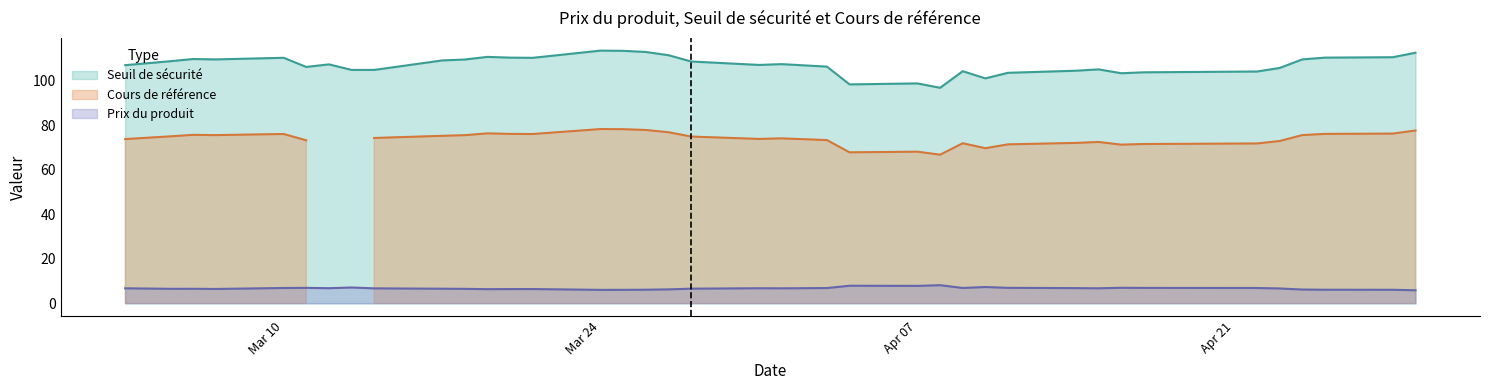

The value of Prix du produit at 2025-04-14 is 3.6. True or false?

False